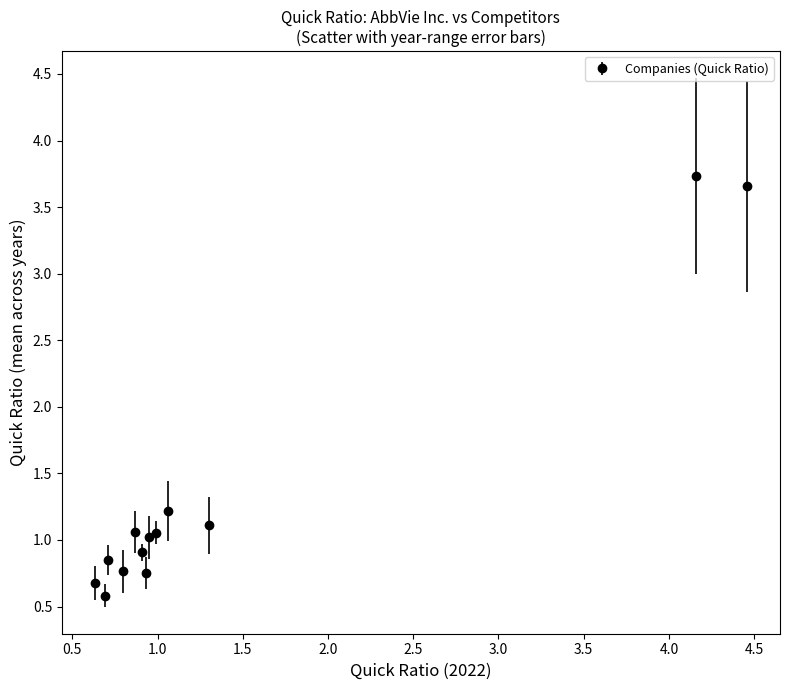

What is the greatest value displayed?

3.7